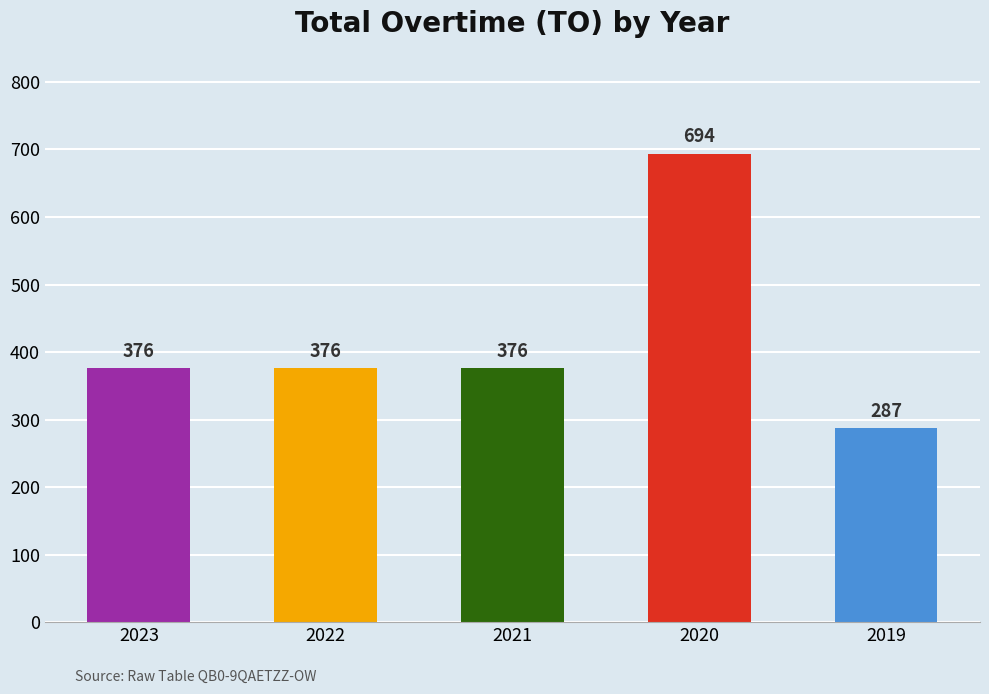

Which label corresponds to the smallest value in the chart?

2019